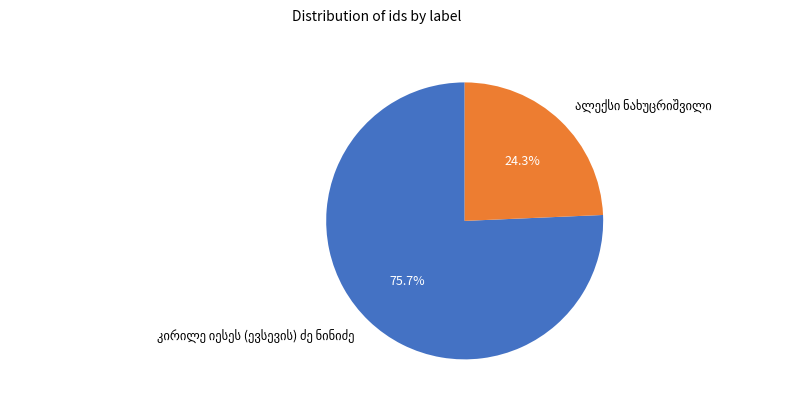

Does any single category account for the majority?

Yes